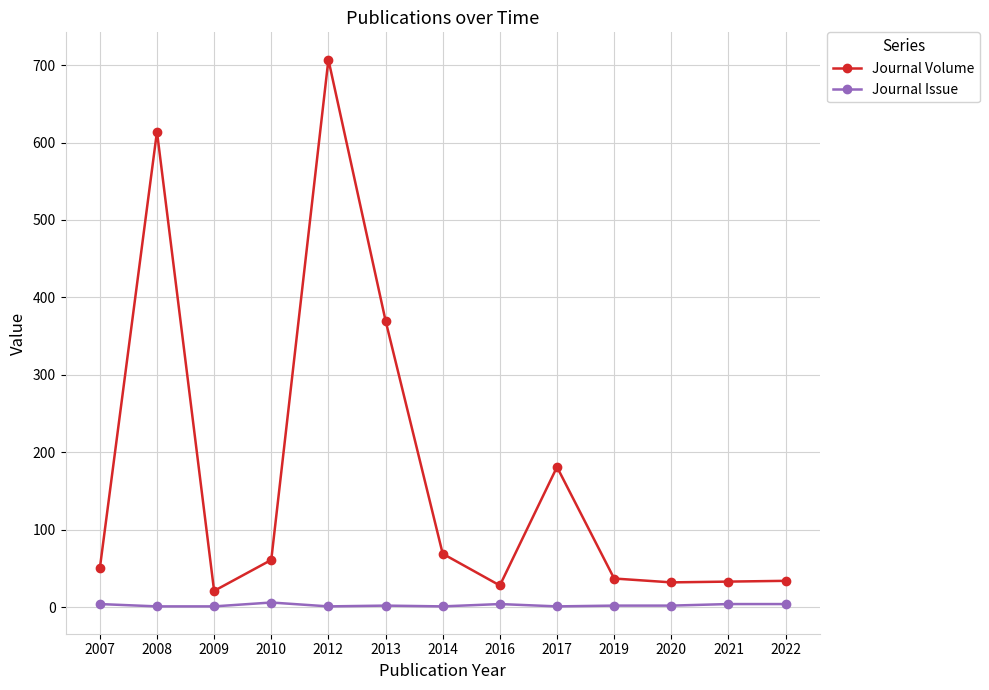

Which series has the largest total across all categories?

Journal Volume